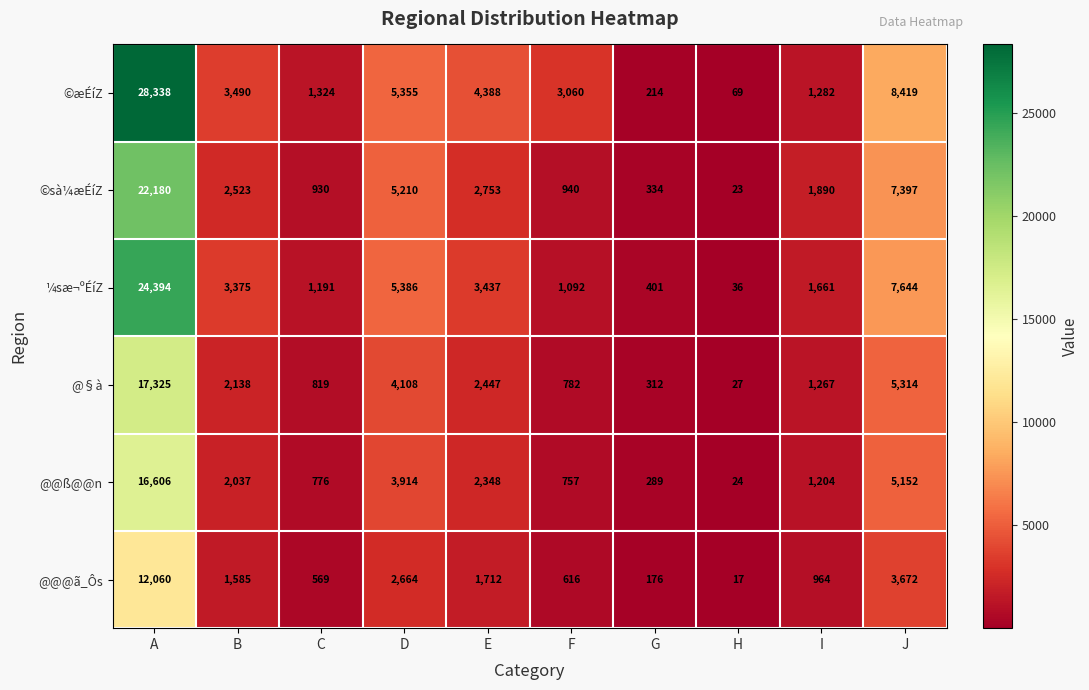

At I, list the series in order from smallest to largest.

@@@ã_Ôs, @@ß@@n, @§à, ©æÉíZ, ¼sæ¬ºÉíZ, ©sà¼æÉíZ